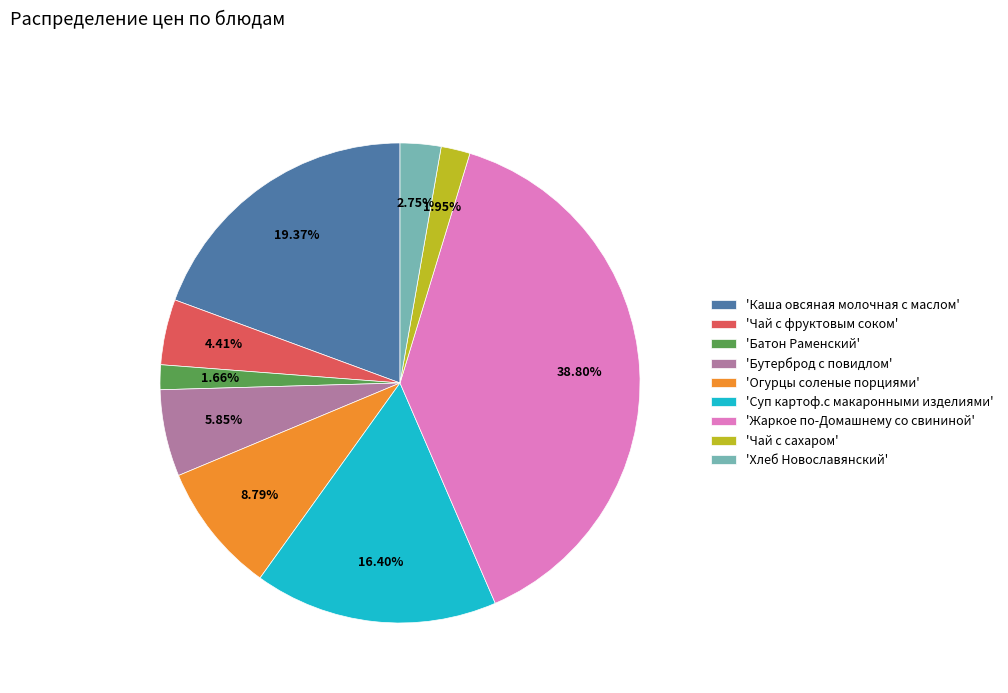

What is the ratio of the value at 'Каша овсяная молочная с маслом' to the value at 'Жаркое по-Домашнему со свининой'?

0.5